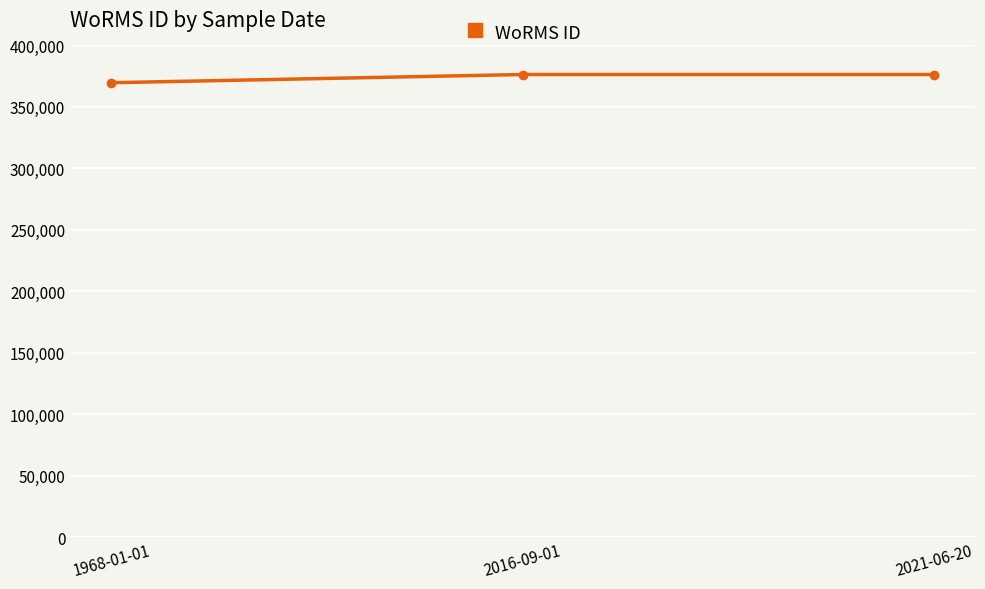

What is the label of the 2nd point from the right?

2016-09-01